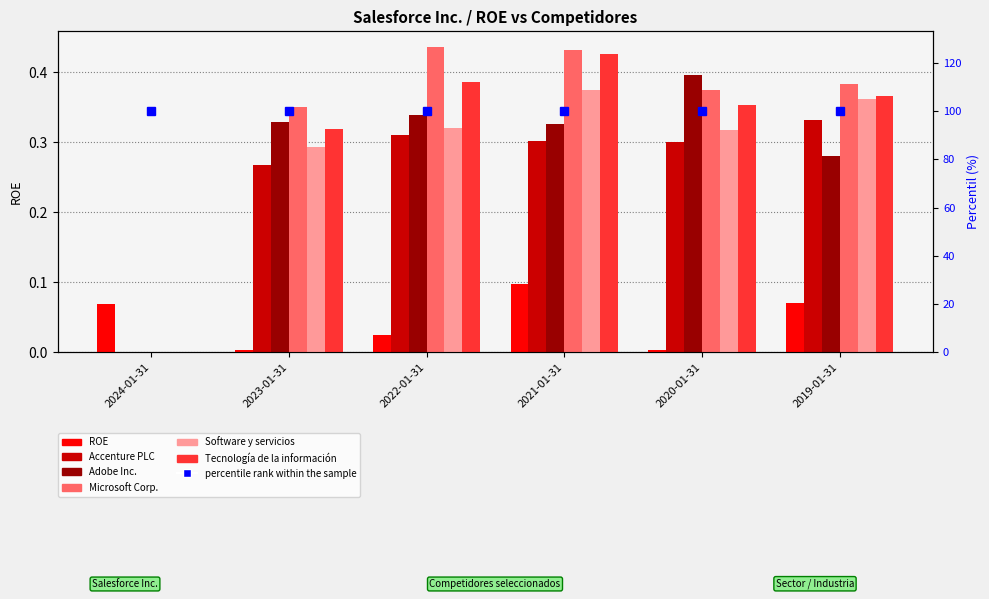

List the labels in order of Tecnología de la información value, smallest first.

2024-01-31, 2023-01-31, 2020-01-31, 2019-01-31, 2022-01-31, 2021-01-31